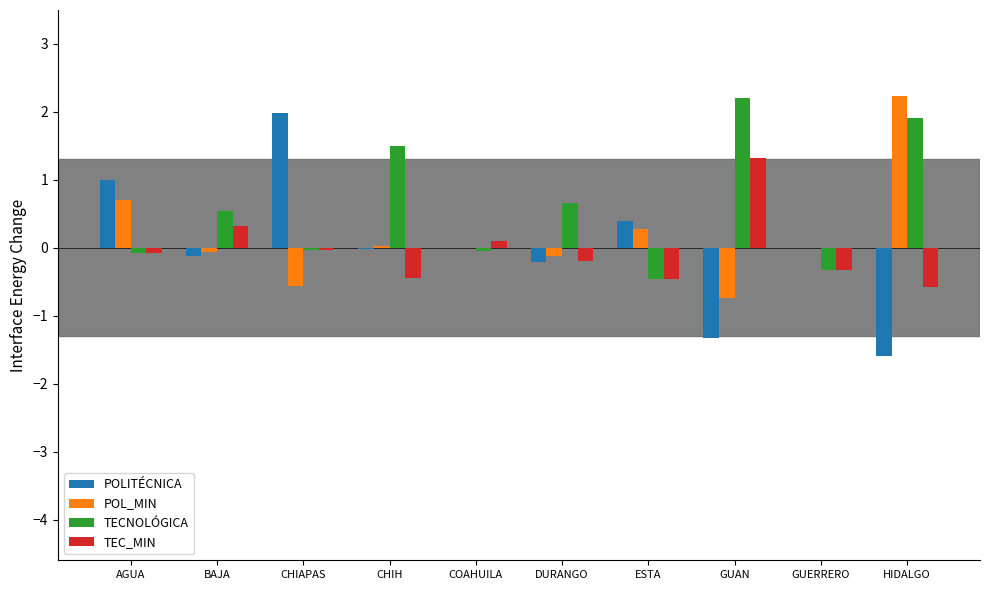

At which label does TEC_MIN reach its peak?

GUAN